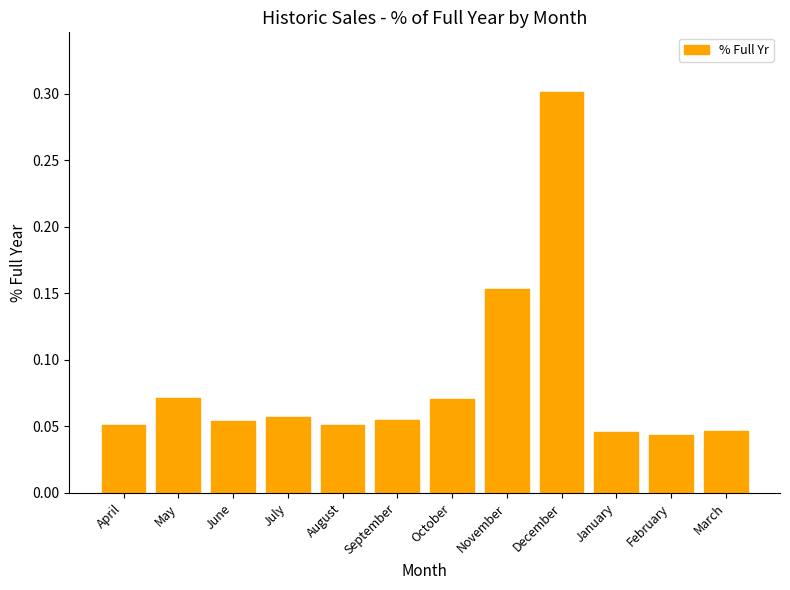

What position from the right is May?

11